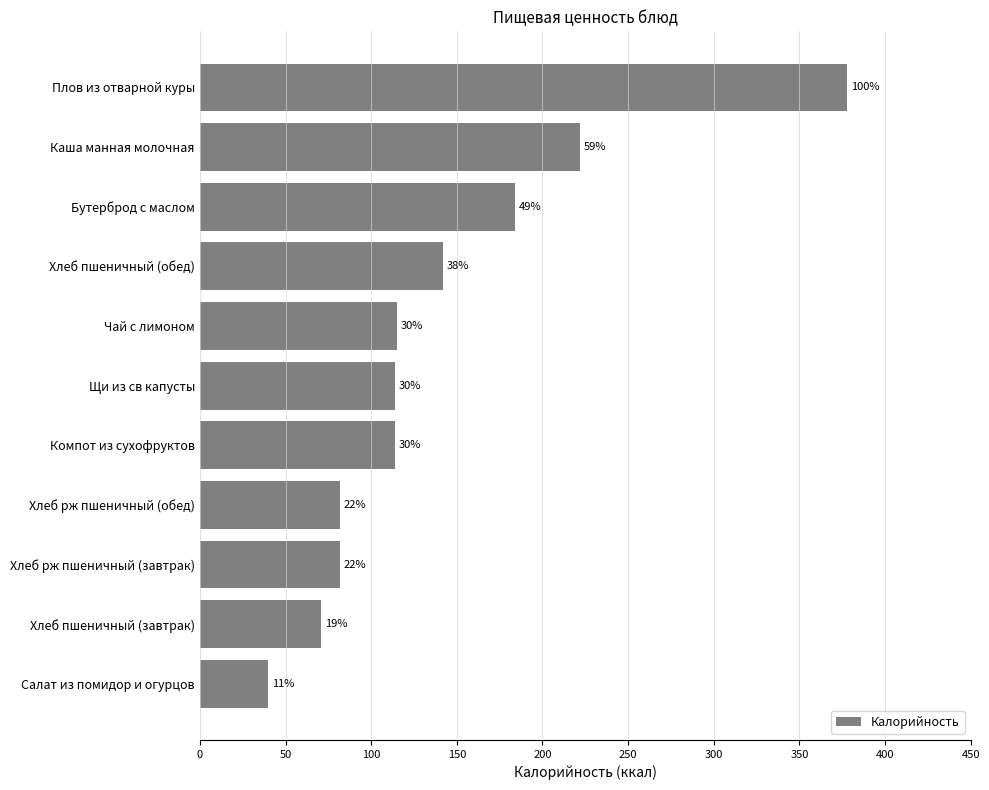

Does the chart contain any negative values?

No